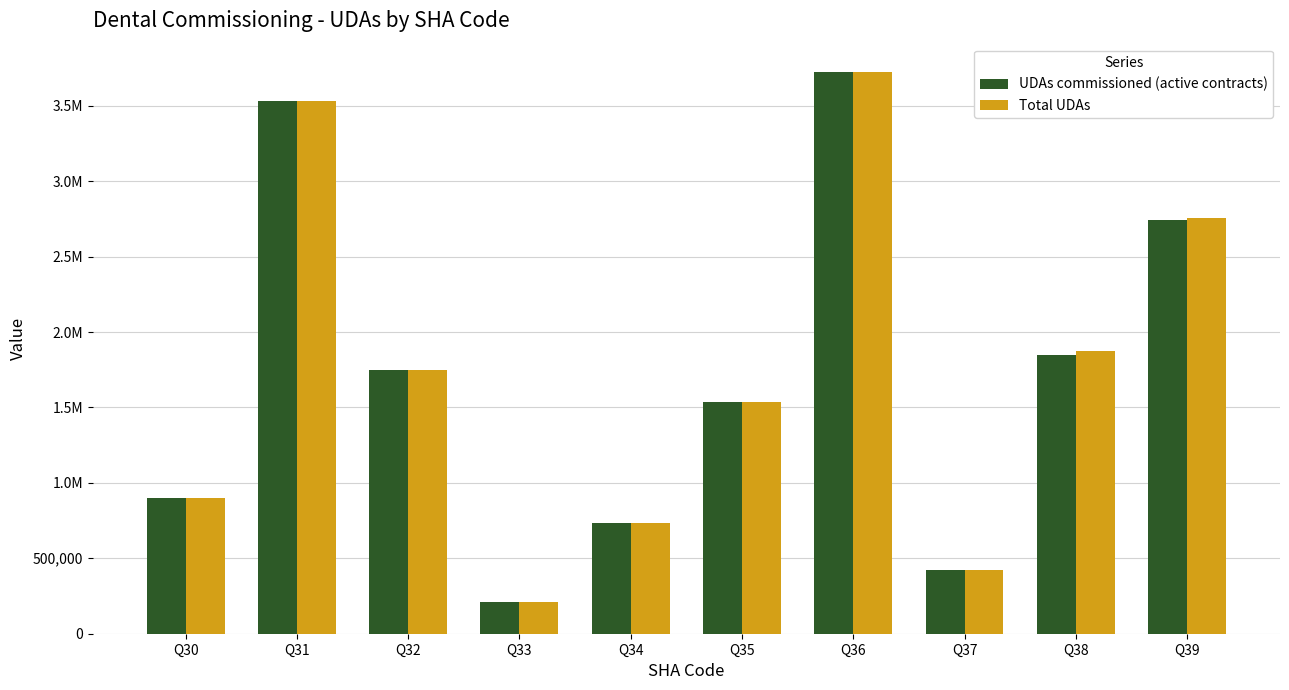

Which label corresponds to the smallest value in the chart?

Q33